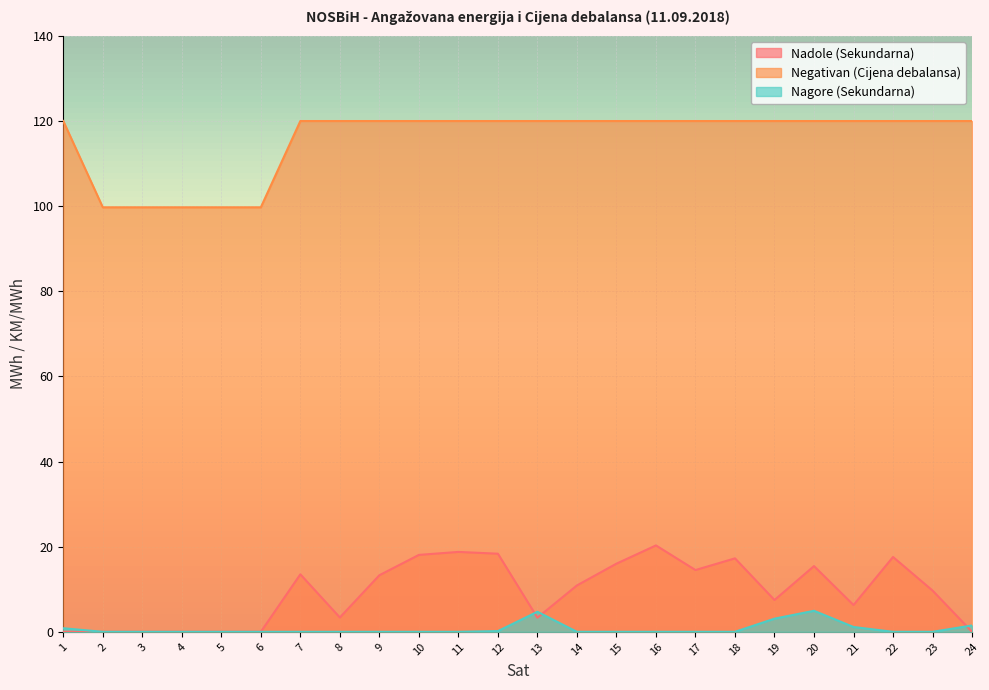

How many interior local peaks does the Nadole (Sekundarna) series have?

6